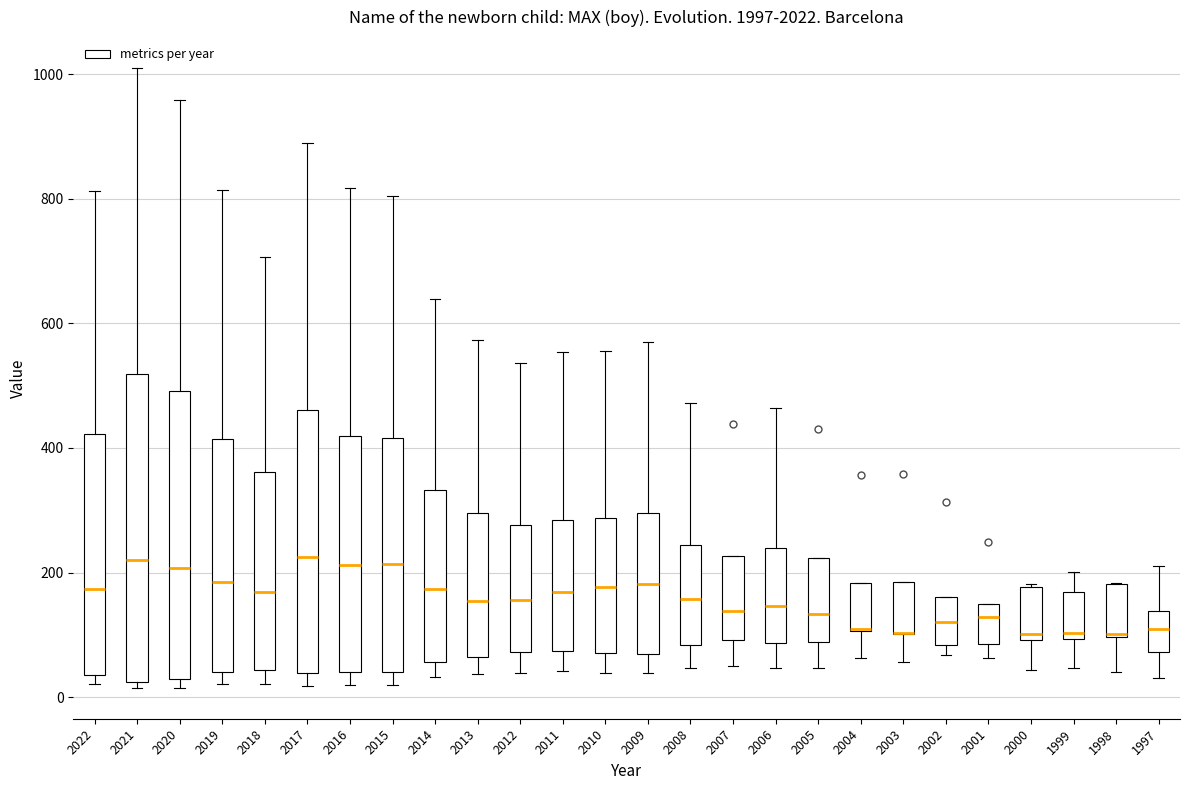

Which box is the tallest, from its lower edge to its upper edge?

2021